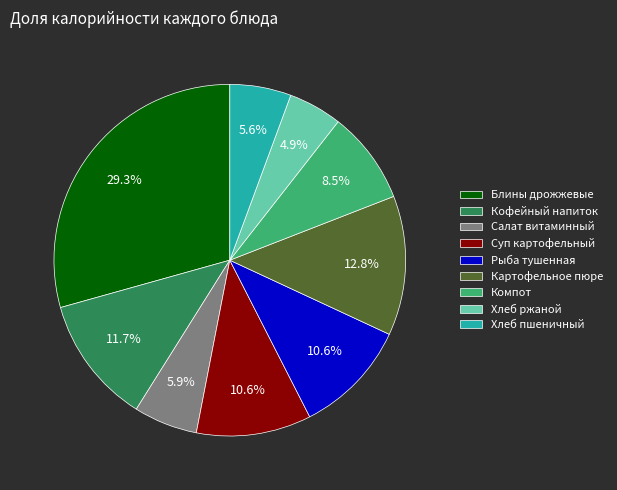

Approximately how many times larger is the value at Салат витаминный compared to Компот?

0.7